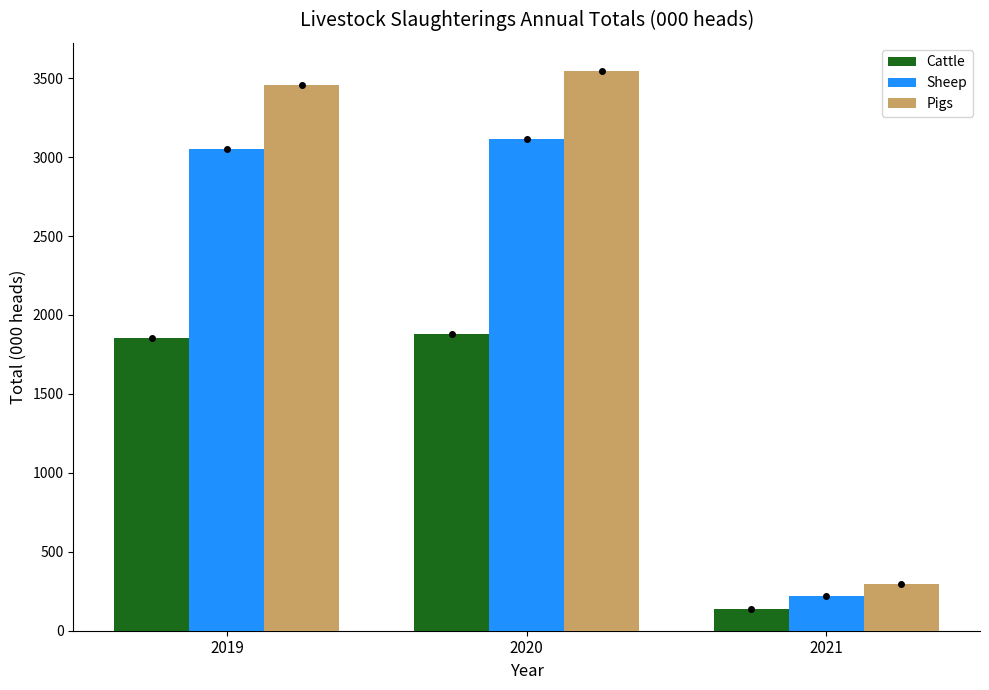

What is the value of the Sheep bar at the 1st from the left?

3050.2